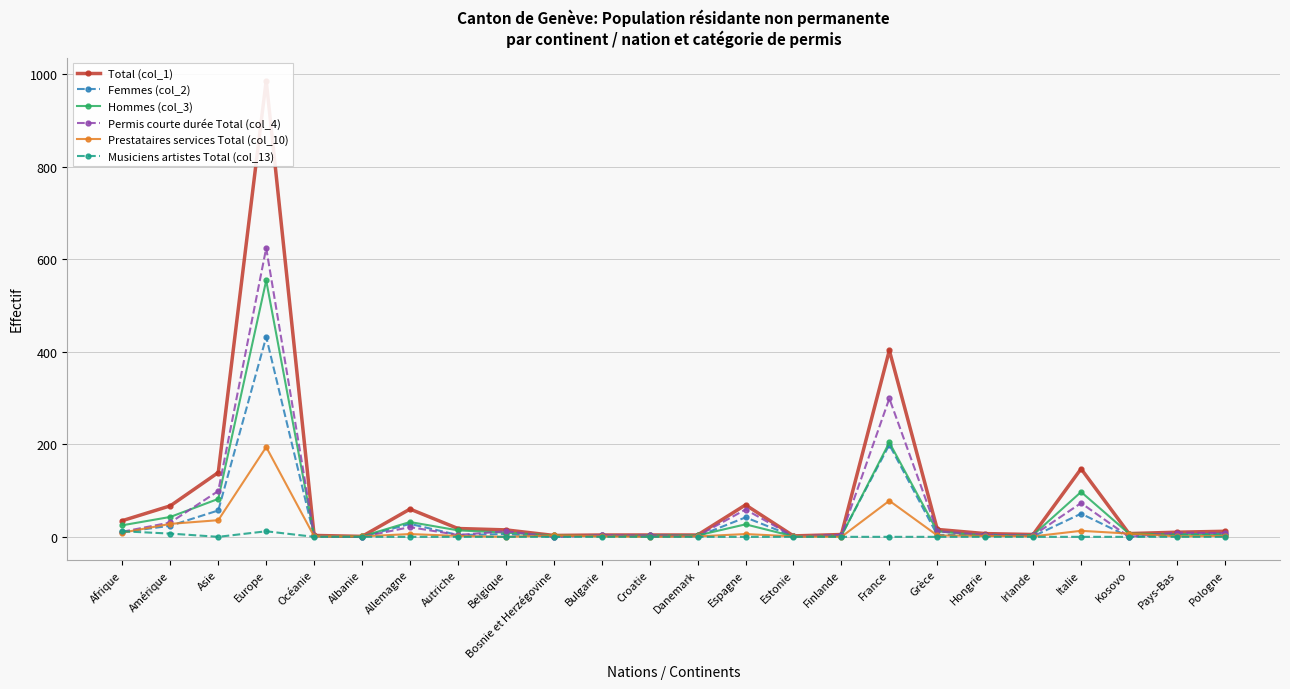

What is the average value of the Prestataires services Total (col_10) series?

16